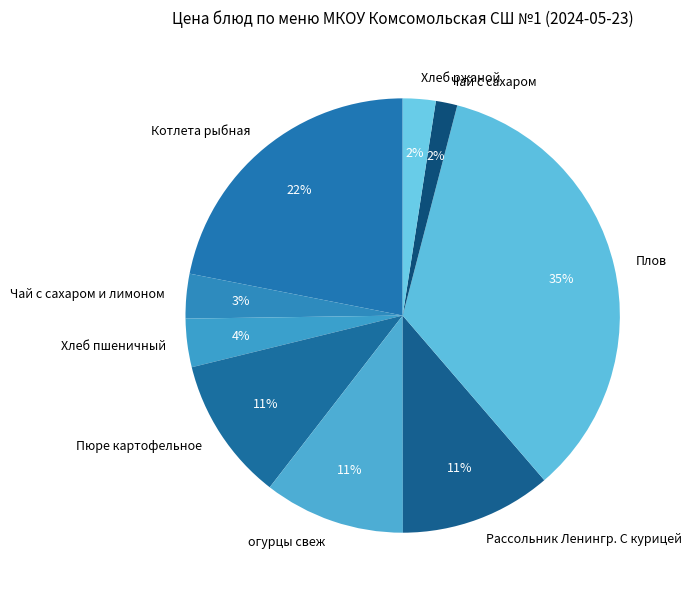

Is the sum of Чай с сахаром и лимоном and Пюре картофельное greater than half?

No